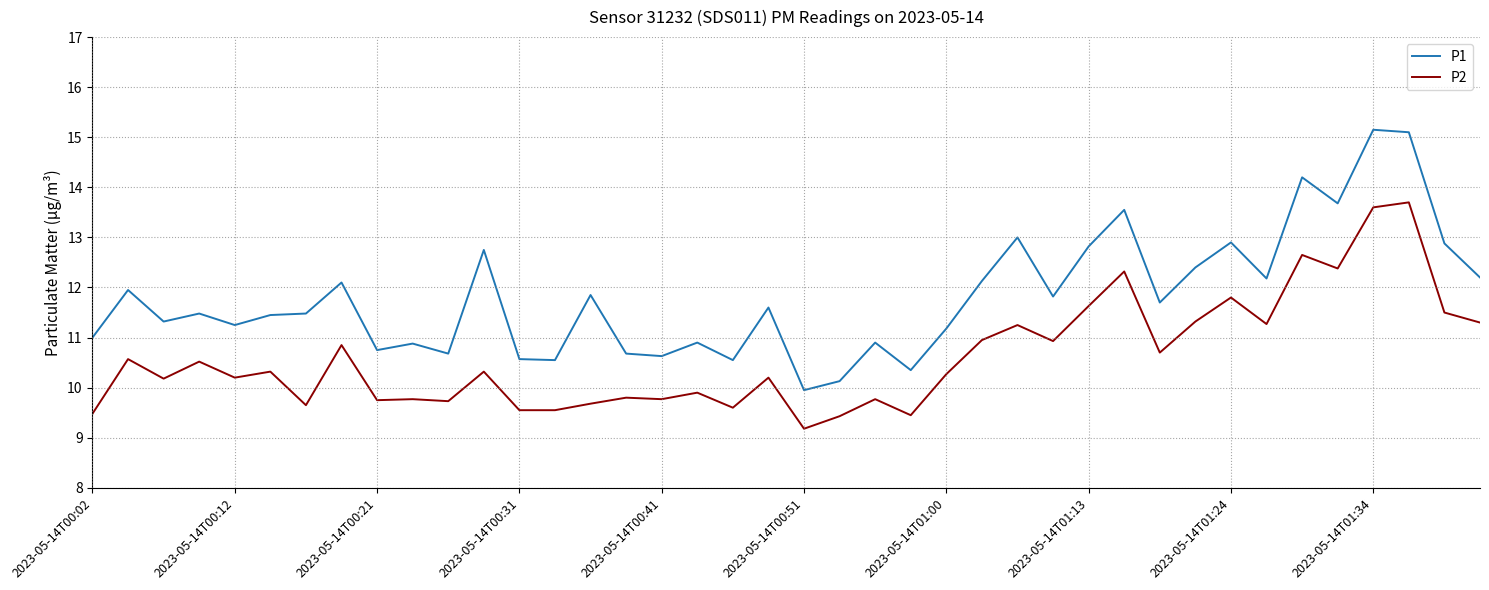

Which series has the widest spread of values?

P1